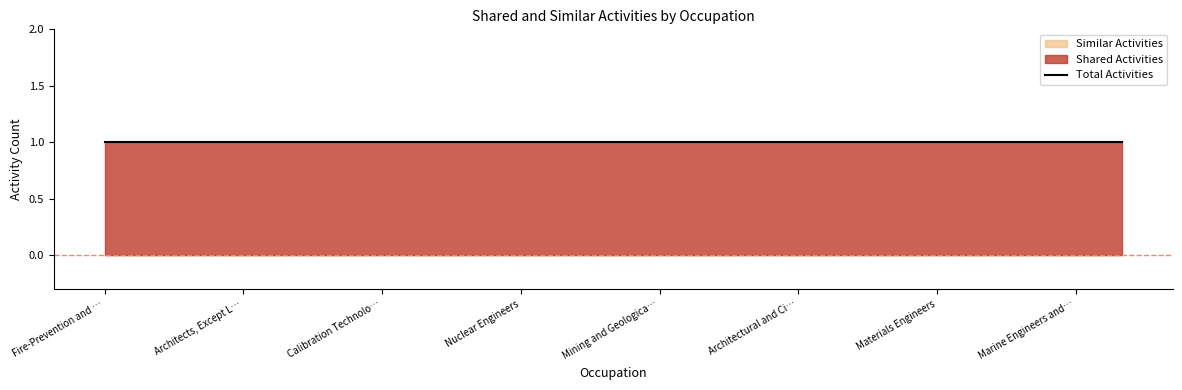

How many lines are shown in the chart?

2